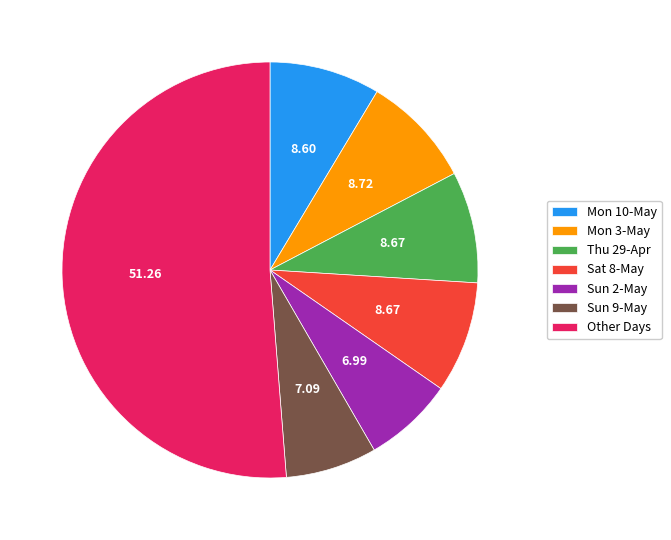

What is the ratio of the value at Sun 9-May to the value at Sun 2-May?

1.0